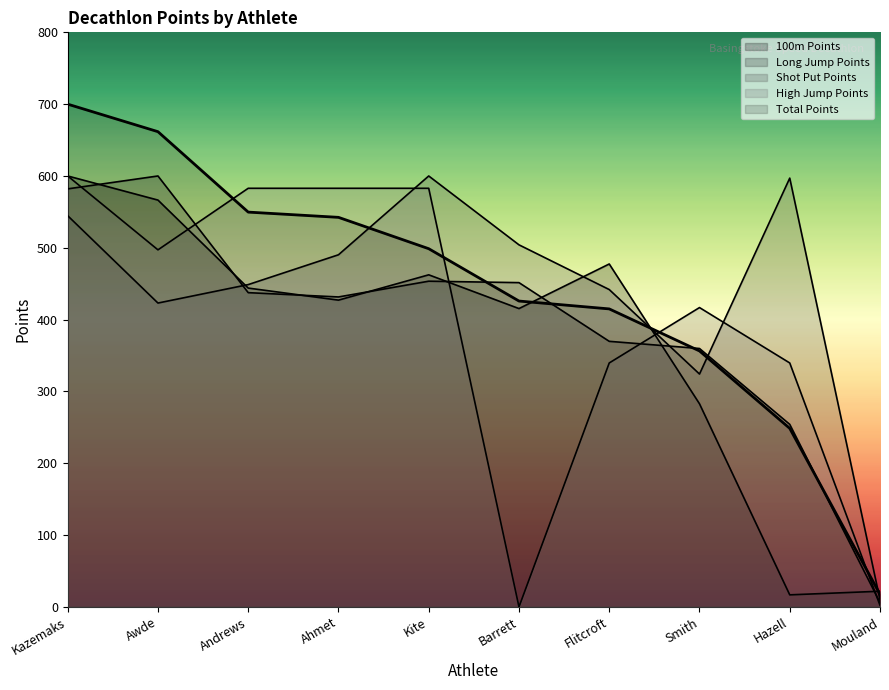

Reading right to left, list all the values displayed in this chart.

100m Points: Mouland=21.8	Hazell=16.8	Smith=282.8	Flitcroft=477.5	Barrett=415.4	Kite=462.4	Ahmet=427.1	Andrews=443.9	Awde=566.4	Kazemaks=600.0
Long Jump Points: Mouland=6.0	Hazell=254.2	Smith=359.8	Flitcroft=369.8	Barrett=451.5	Kite=453.5	Ahmet=431.6	Andrews=437.5	Awde=600.0	Kazemaks=582.1
Shot Put Points: Mouland=9.9	Hazell=597.0	Smith=324.2	Flitcroft=441.8	Barrett=504.1	Kite=600.0	Ahmet=490.3	Andrews=448.8	Awde=423.1	Kazemaks=544.6
High Jump Points: Mouland=2.1	Hazell=339.6	Smith=416.8	Flitcroft=339.6	Barrett=0.0	Kite=582.9	Ahmet=582.9	Andrews=582.9	Awde=497.1	Kazemaks=600.0
Total Points: Mouland=17.6	Hazell=248.6	Smith=356.4	Flitcroft=414.9	Barrett=425.9	Kite=498.7	Ahmet=542.4	Andrews=549.7	Awde=661.7	Kazemaks=700.0